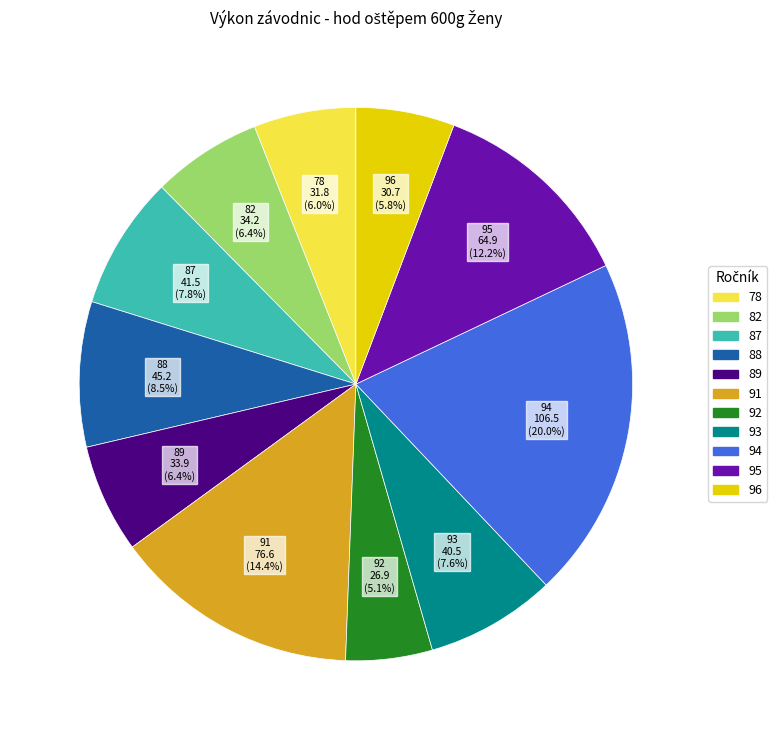

Combined, do 82 and 94 account for over 50%?

No